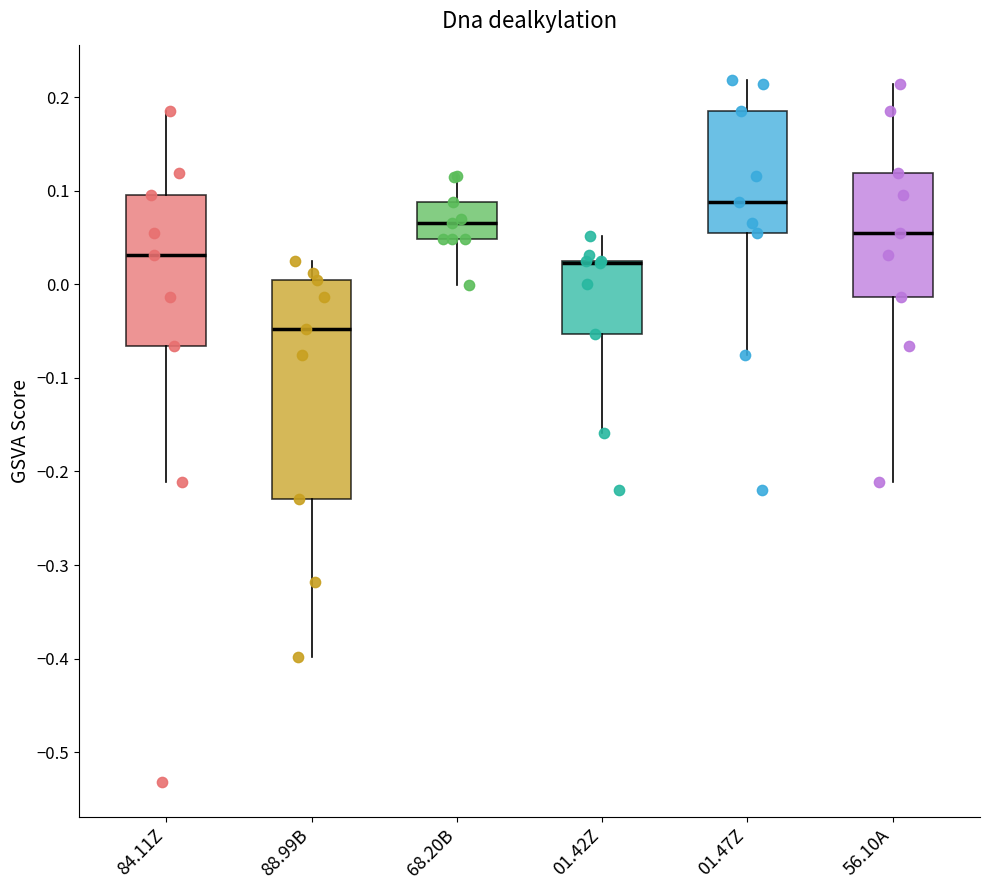

Reading left to right, transcribe this box plot: for each box, give where its median line is, the range the box spans, and where its two whiskers end, as read against the y-axis. The values are not printed on the chart, so give them approximately, as read against the axis.

84.11Z: median 0.03, box -0.07 to 0.10, whiskers -0.21 to 0.19
88.99B: median -0.05, box -0.23 to 0.00, whiskers -0.40 to 0.02
68.20B: median 0.07, box 0.05 to 0.09, whiskers 0.00 to 0.12
01.42Z: median 0.02 (drawn on the box's upper edge), box -0.05 to 0.03, whiskers -0.16 to 0.05
01.47Z: median 0.09, box 0.05 to 0.19, whiskers -0.08 to 0.22
56.10A: median 0.05, box -0.01 to 0.12, whiskers -0.21 to 0.21